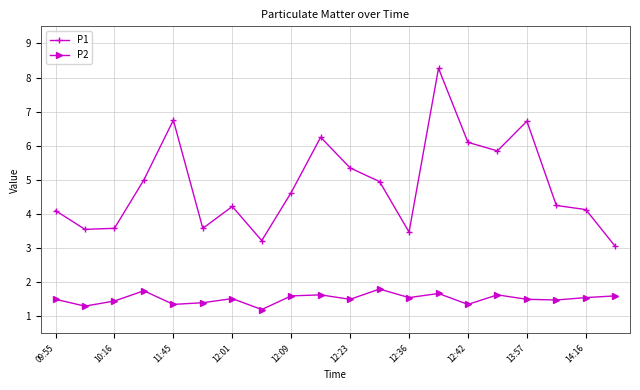

Which series has the largest total across all categories?

P1